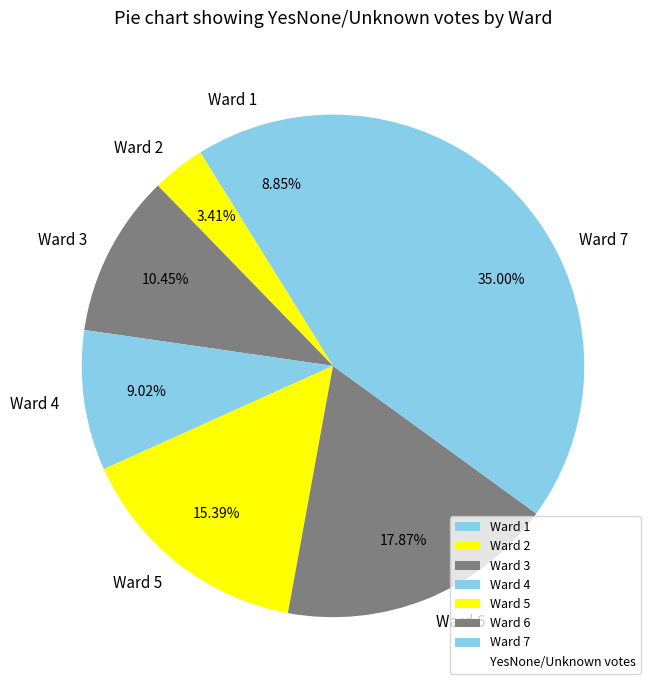

Approximately how many times larger is the value at Ward 5 compared to Ward 7?

0.4